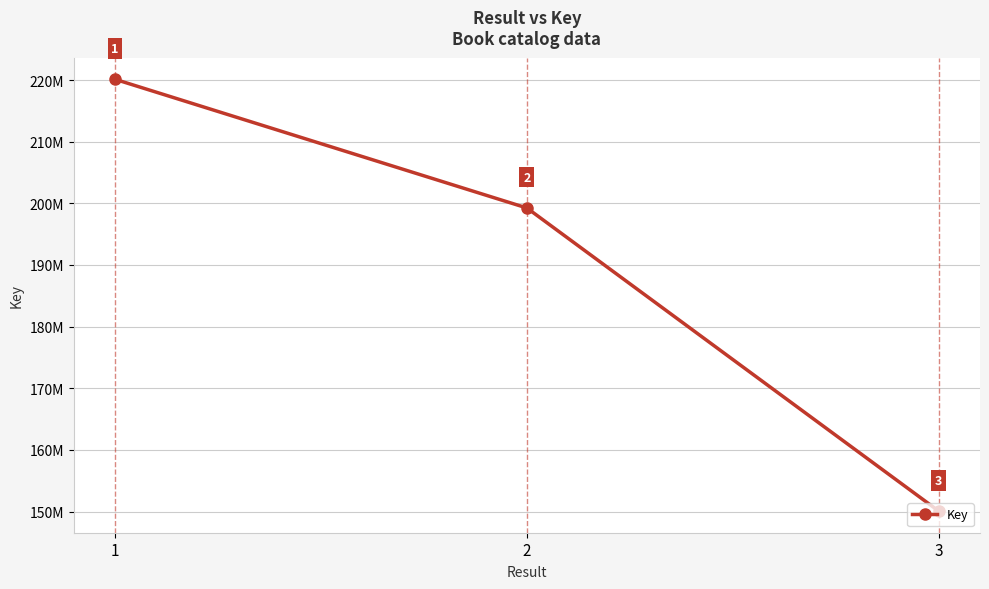

Is this an area chart (filled region under the line)?

No